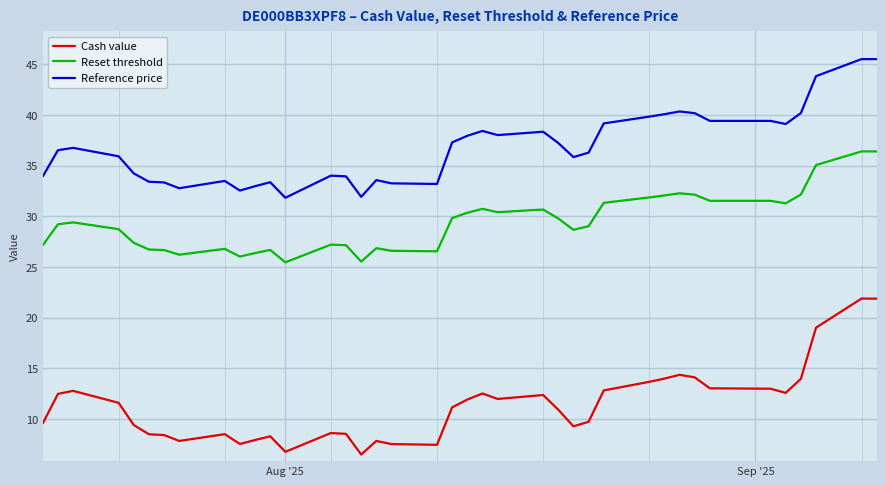

Rank the series by their average value, from highest to lowest.

Reference price, Reset threshold, Cash value